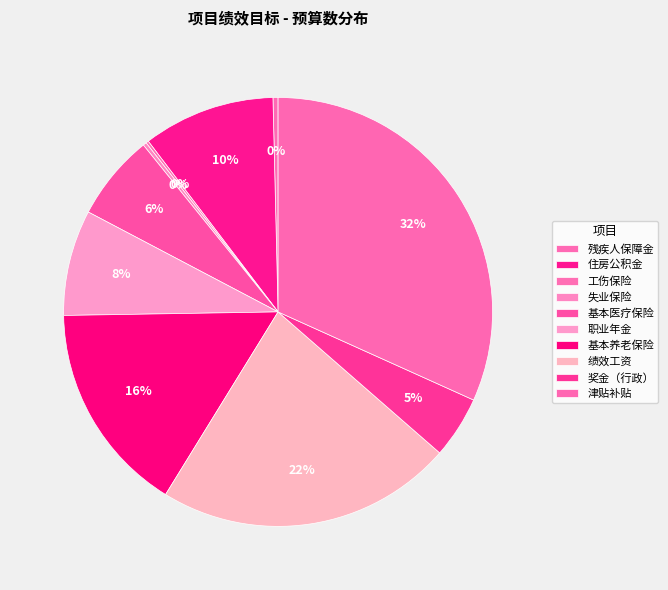

What is the change in value from 基本医疗保险 to 职业年金?

+2.5